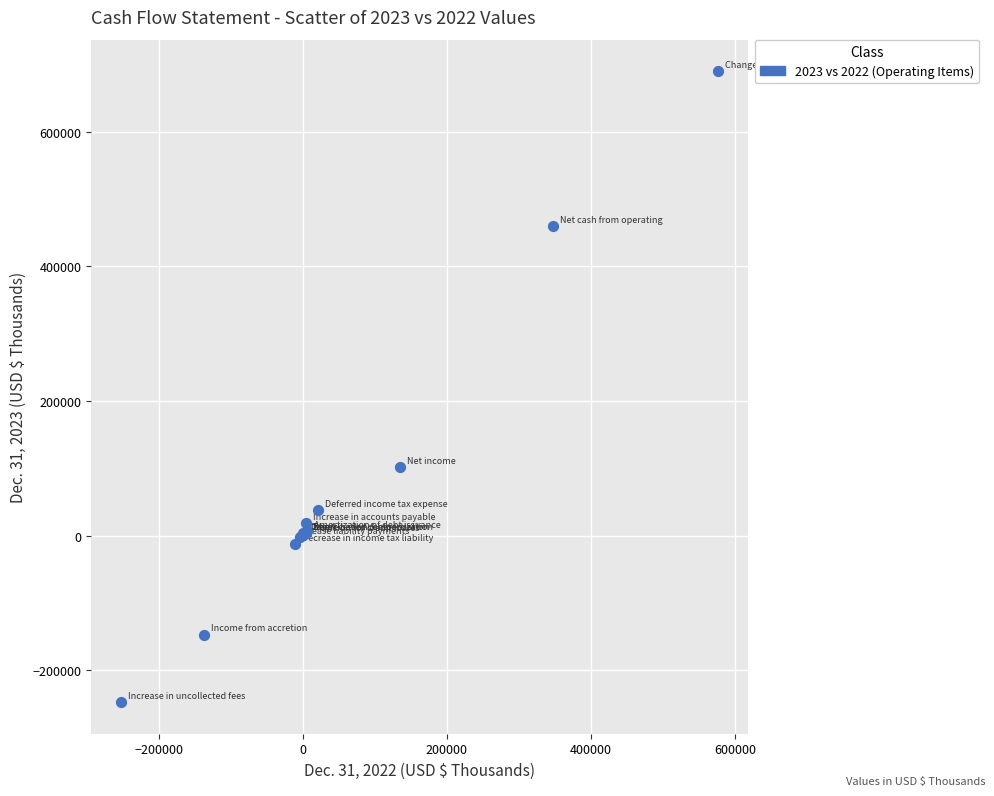

What Y value in the scatter plot is closest to 221112?

101954